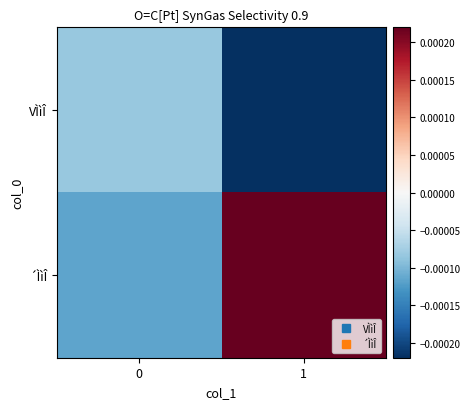

At how many categories does at least one series exceed 0?

1